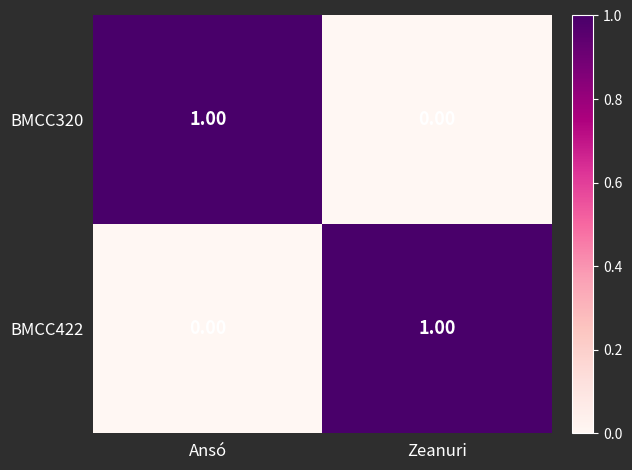

At which label is BMCC320 closest to 0?

Zeanuri